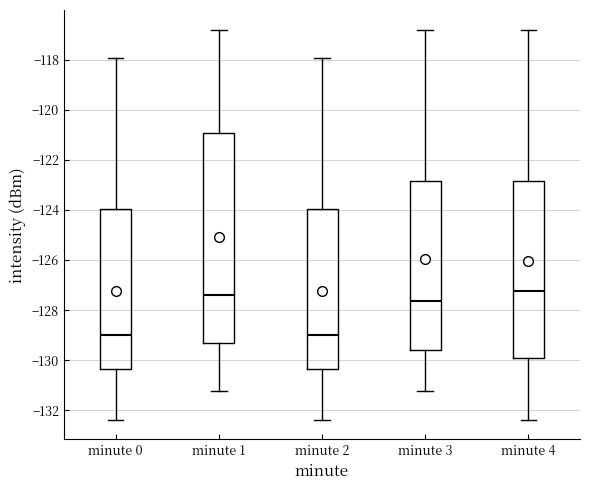

Reading left to right, read every box against the y-axis: the position of its median line, the range the box covers, and the ends of its whiskers. The values are not printed on the chart, so give them approximately, as read against the axis.

minute 0: median -129.0, box -130.4 to -124.0, whiskers -132.4 to -118.0
minute 1: median -127.4, box -129.4 to -121.0, whiskers -131.2 to -116.8
minute 2: median -129.0, box -130.4 to -124.0, whiskers -132.4 to -118.0
minute 3: median -127.6, box -129.6 to -122.8, whiskers -131.2 to -116.8
minute 4: median -127.2, box -130.0 to -122.8, whiskers -132.4 to -116.8